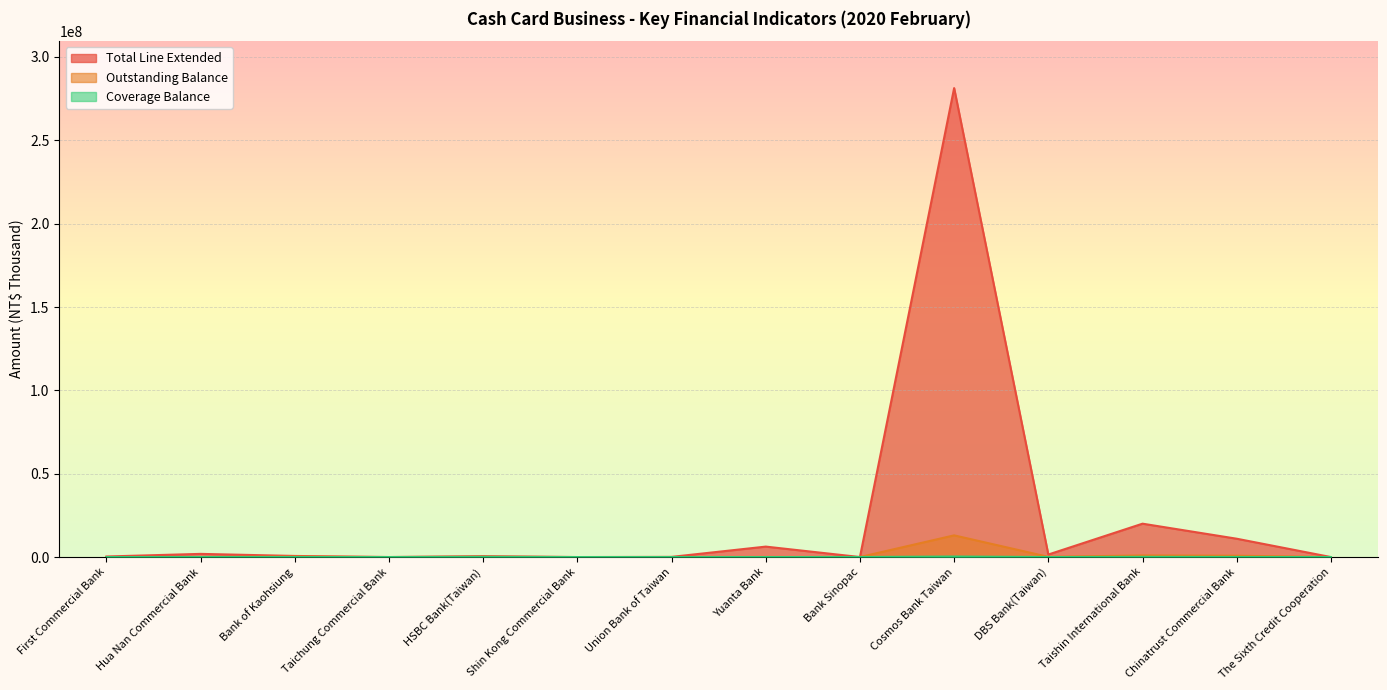

True or false: Total Line Extended has a value of 17239 at Bank Sinopac.

False